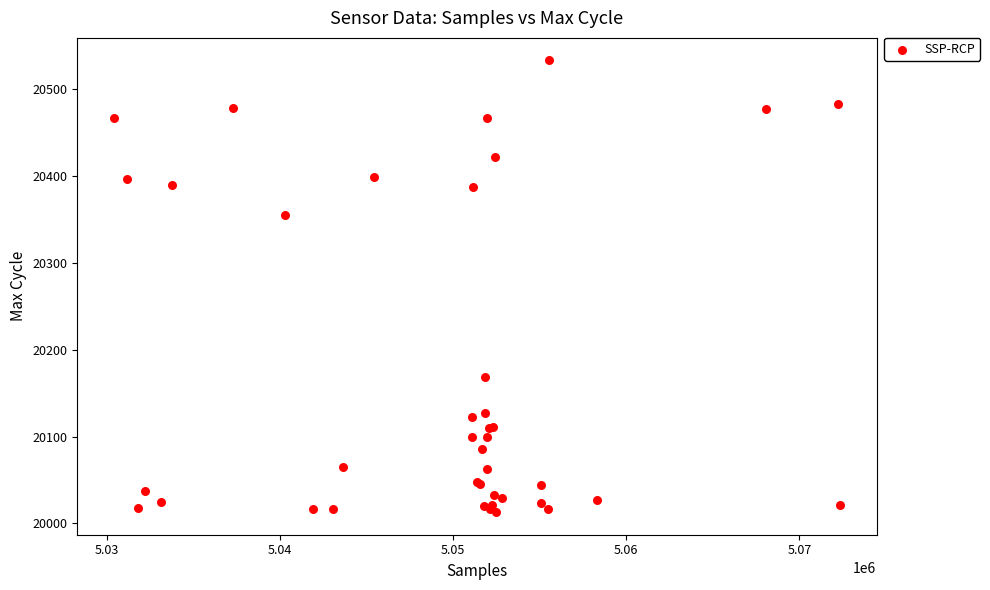

What Y value in the scatter plot is closest to 20273?

20355